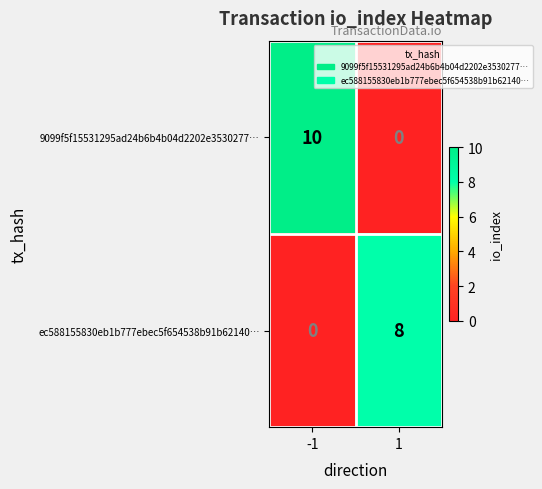

Rank the series by their average value, from lowest to highest.

ec588155830eb1b777ebec5f654538b91b62140…, 9099f5f15531295ad24b6b4b04d2202e3530277…